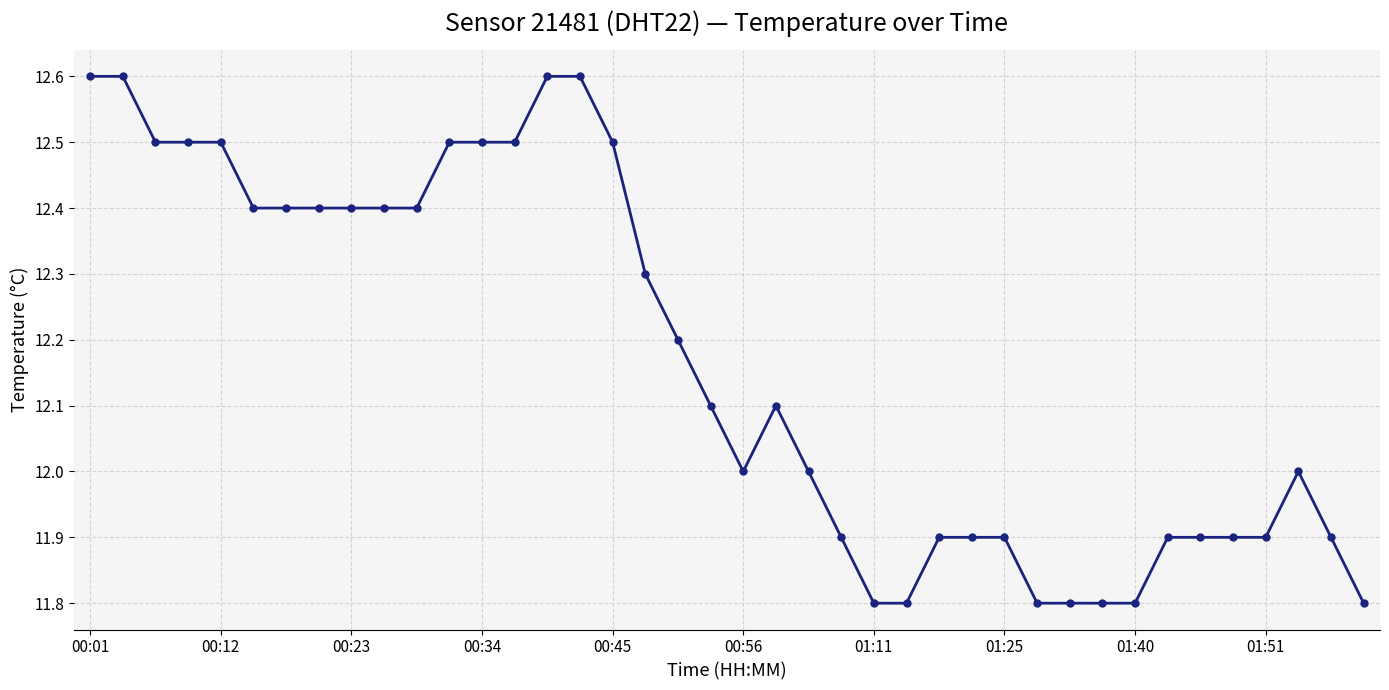

What is the sum of all values?

486.7